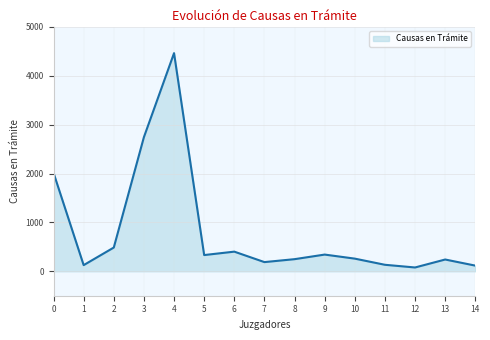

Does the chart display data point markers on the line(s)?

No